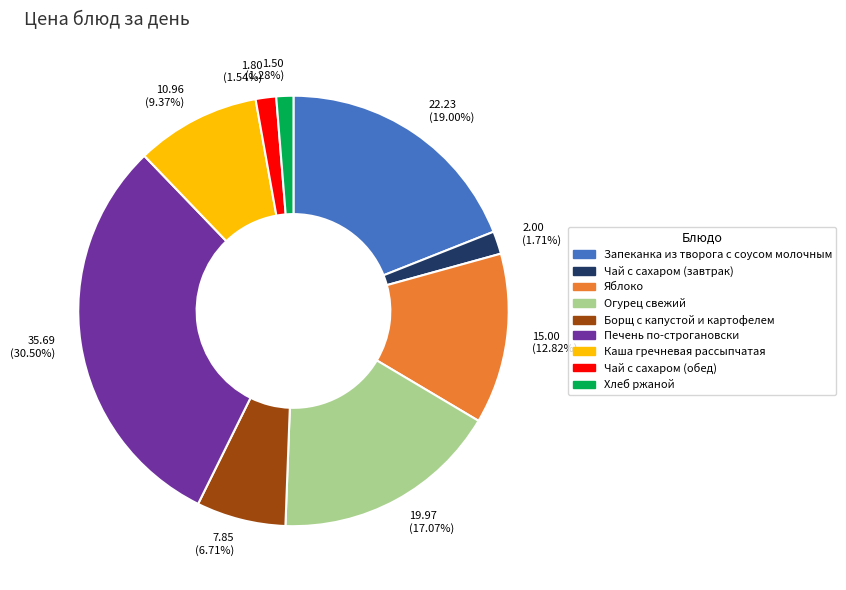

To the nearest percent, what is the difference between the largest and smallest slice percentages?

29%